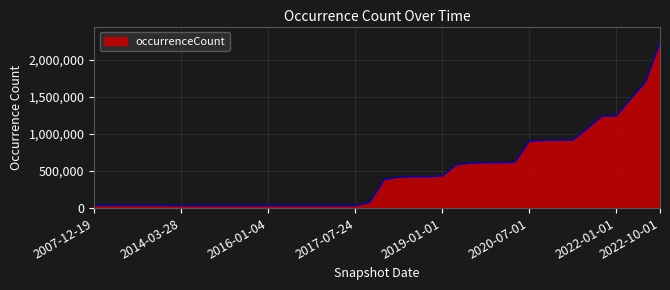

What is the greatest value displayed?

2225536